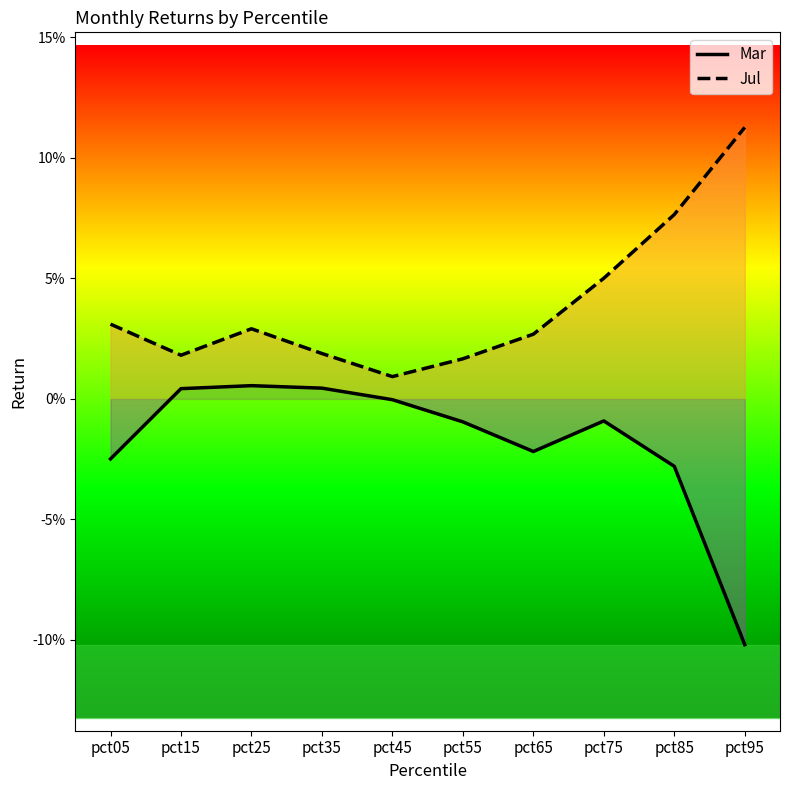

At which category is the sum across all series the highest?

pct85